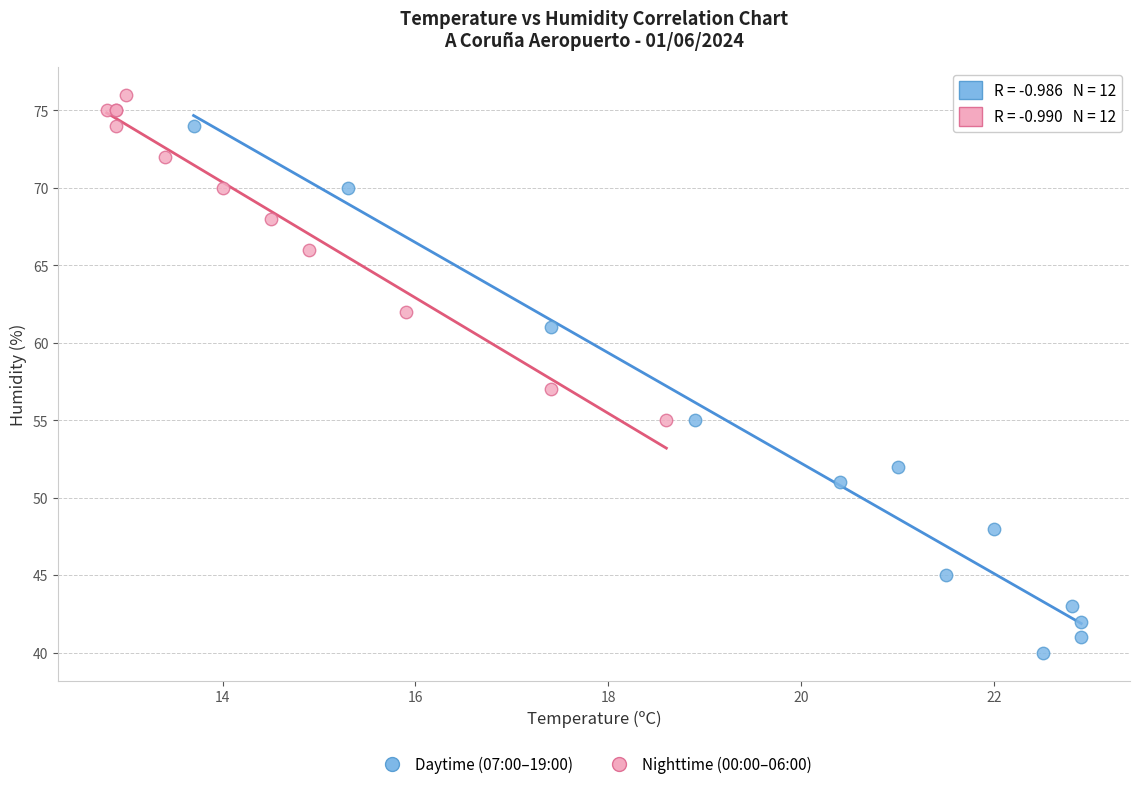

Which series reaches the maximum Y coordinate?

Nighttime (00:00–06:00)